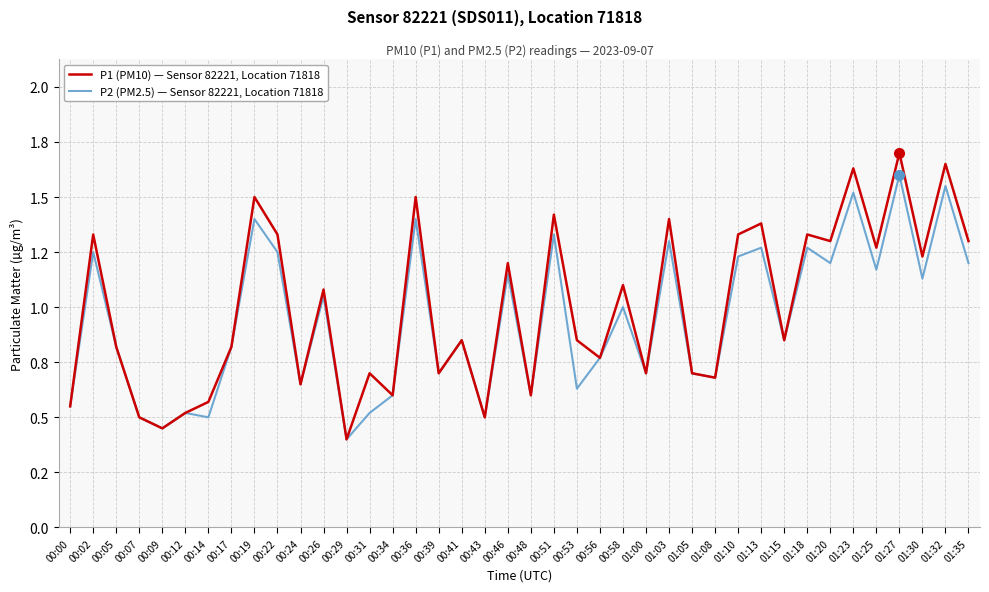

True or false: P2 (PM2.5) — Sensor 82221, Location 71818 and P1 (PM10) — Sensor 82221, Location 71818 intersect in this chart.

False